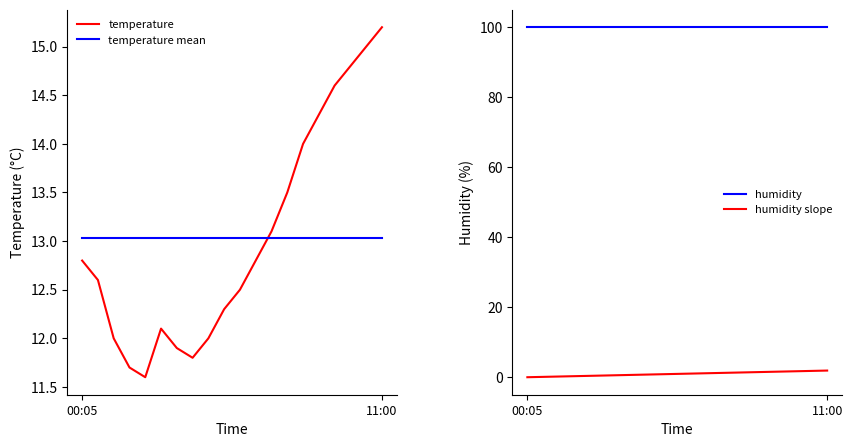

True or false: temperature and temperature mean intersect in this chart.

True